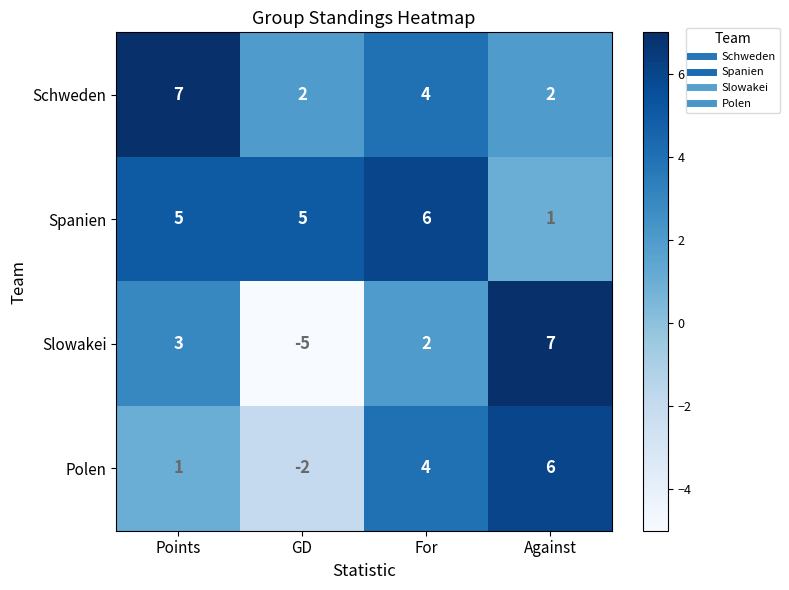

What is the greatest value displayed?

7